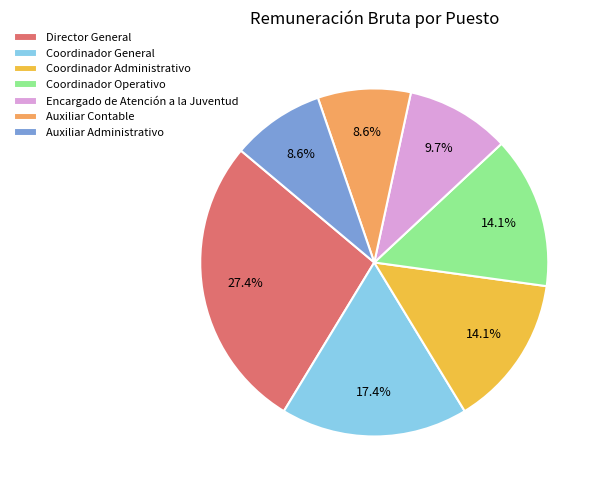

What percentage is the Auxiliar Contable slice, to the nearest percent?

9%